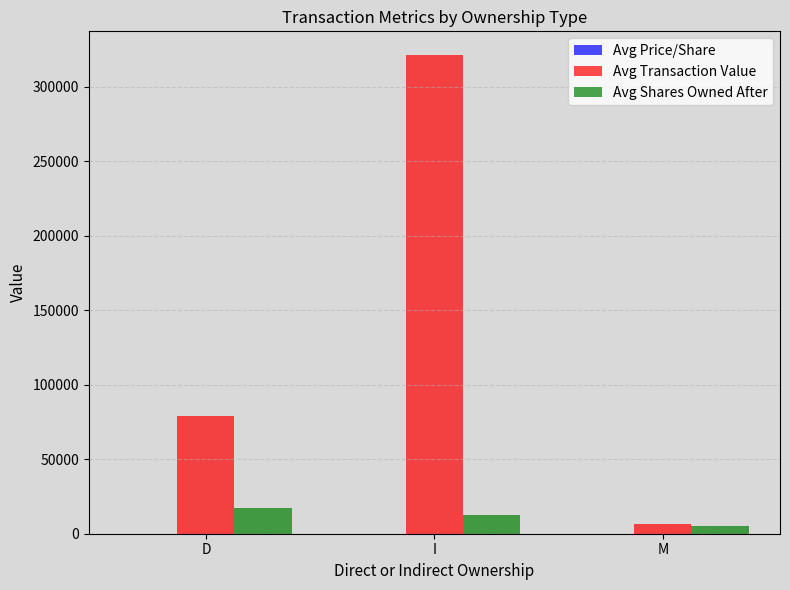

Is it true that Avg Transaction Value equals 156165.8 at I?

False